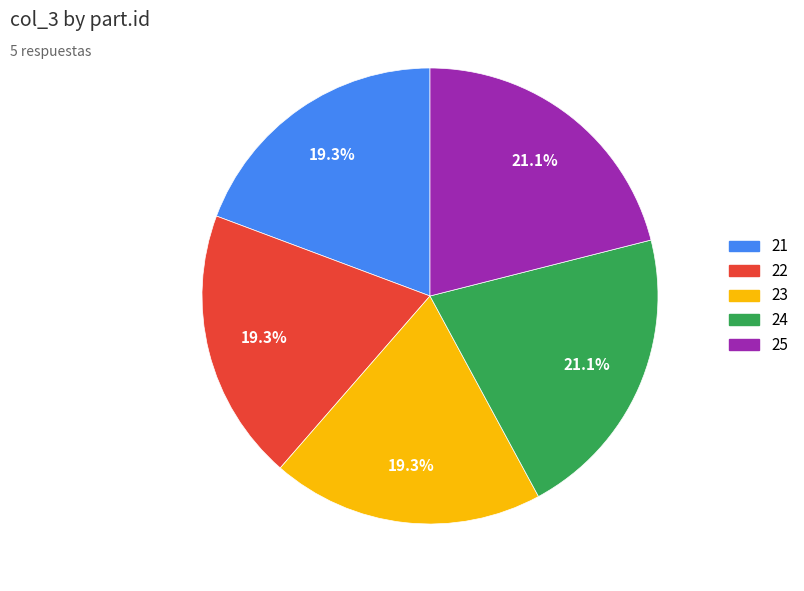

What percentage do 22 and 21 together represent?

38.6%